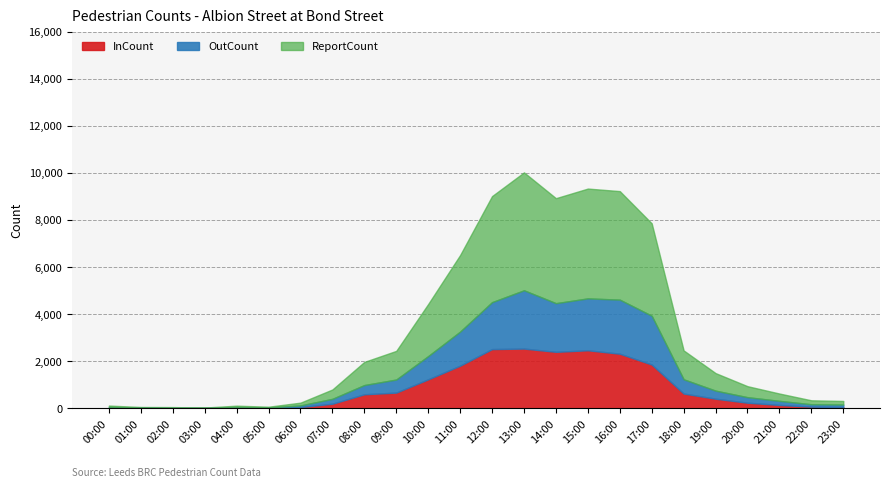

Rank the series by their maximum value, from highest to lowest.

ReportCount, InCount, OutCount